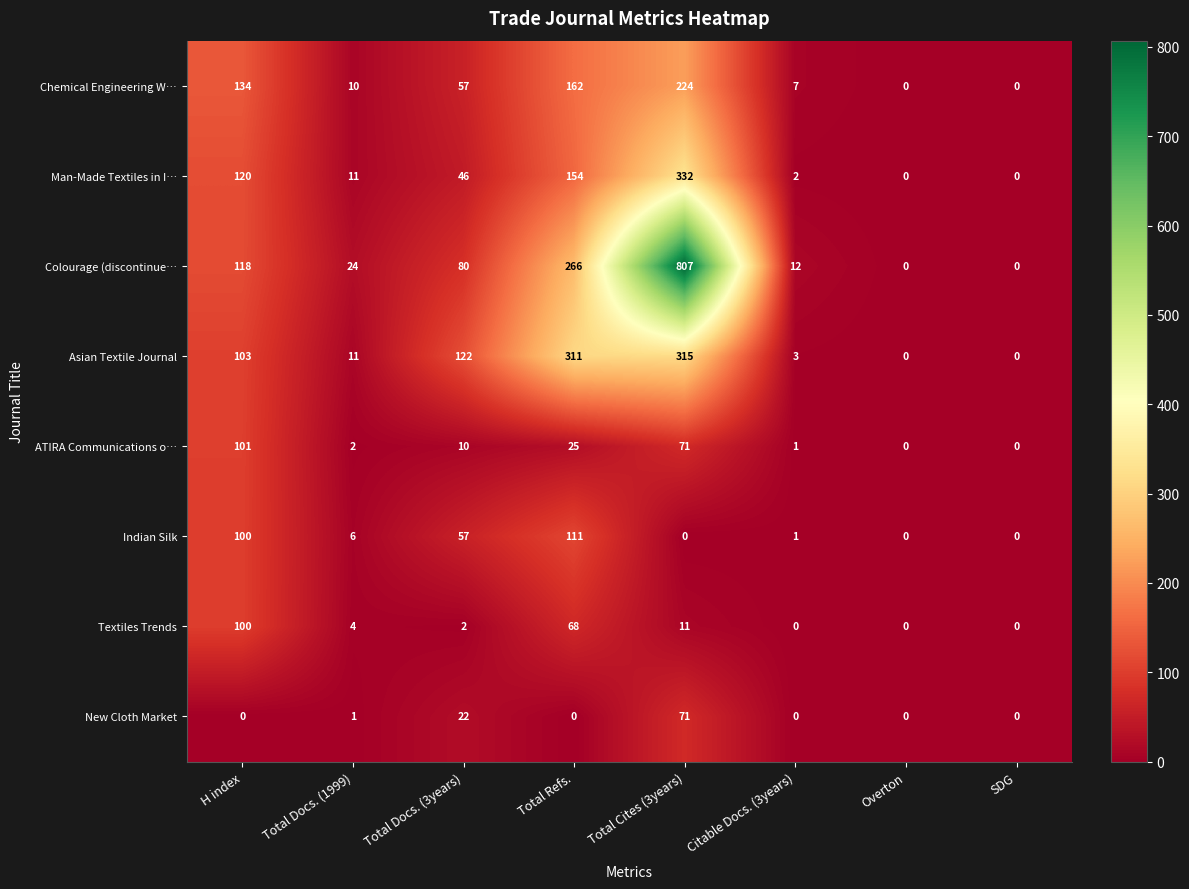

Which series changed the most between H index and Total Refs.?

Asian Textile Journal